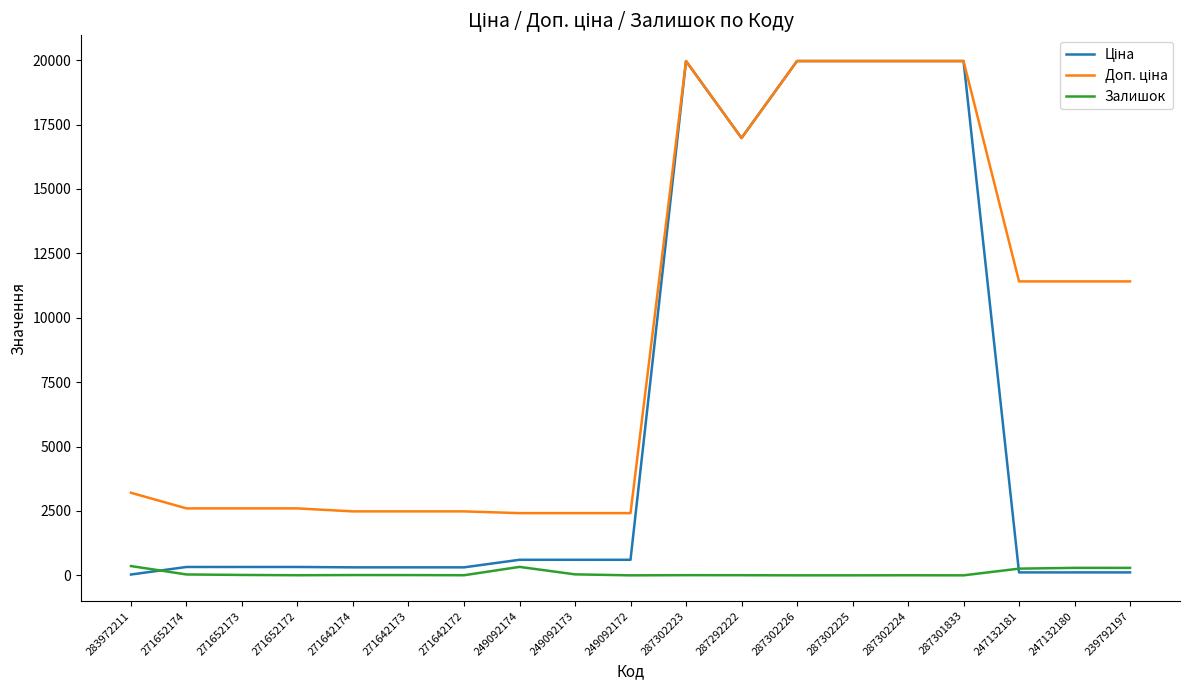

What is the maximum value shown in the chart?

19964.2